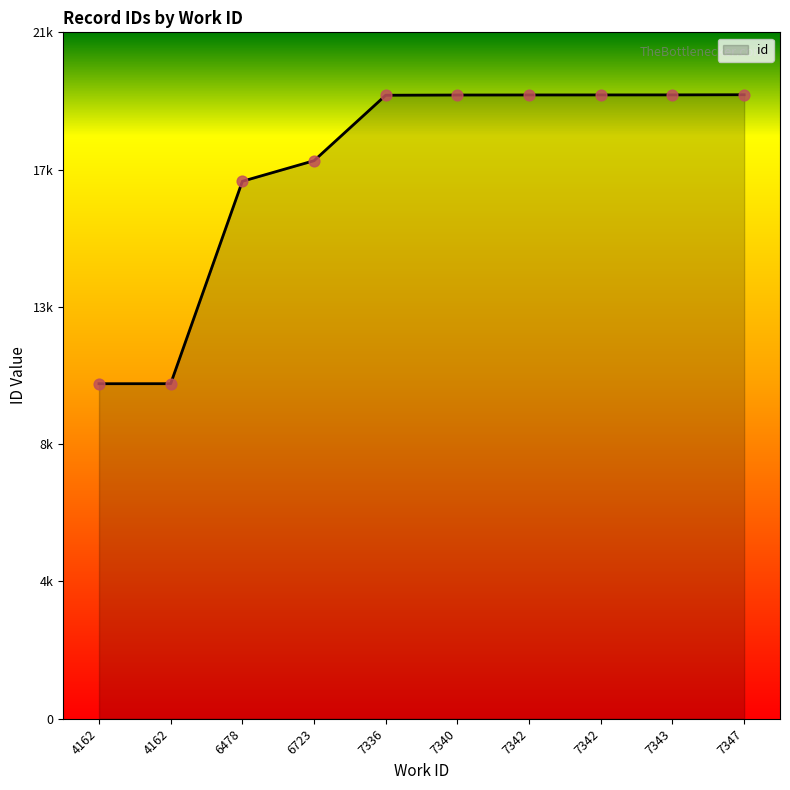

Is this an area chart (filled region under the line)?

Yes